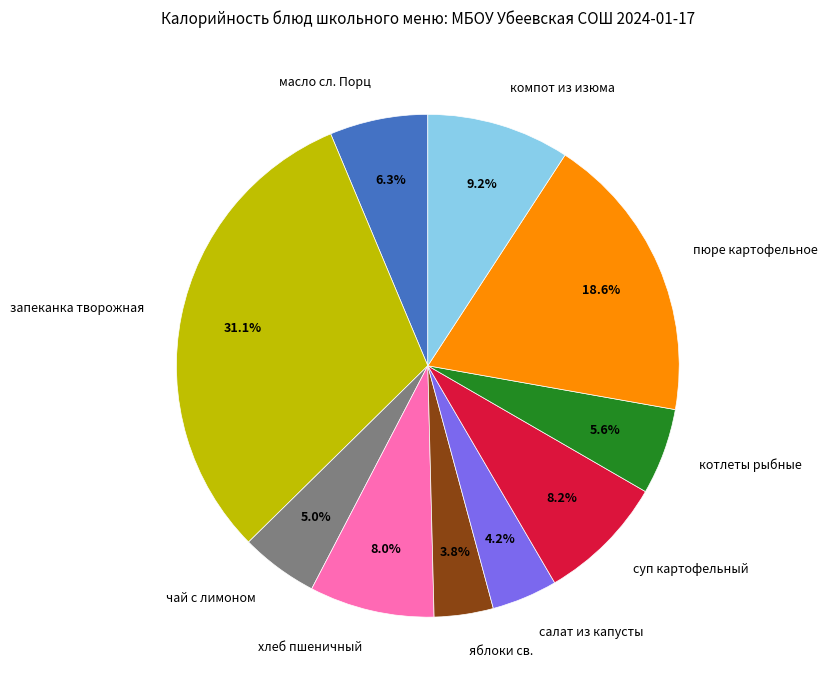

What is the change in value from салат из капусты to компот из изюма?

+58.8